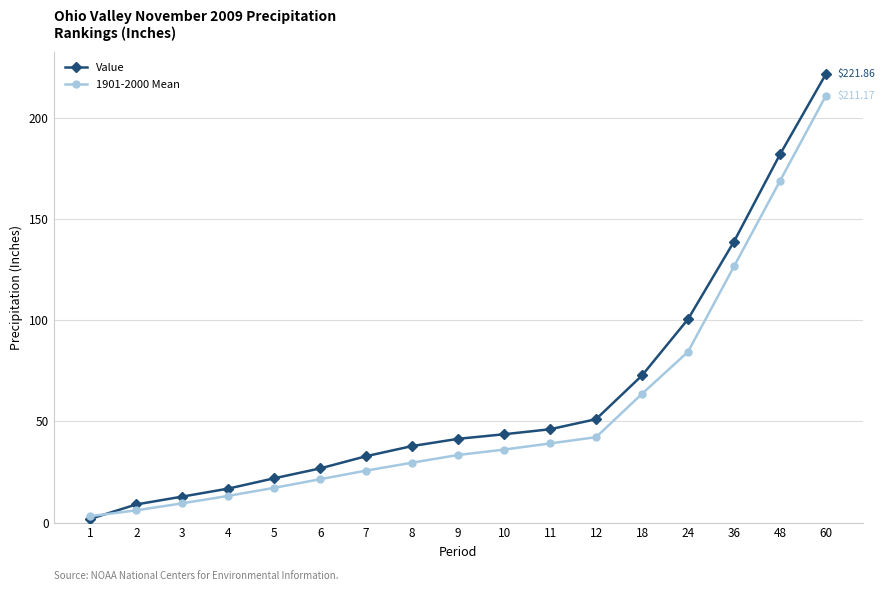

What is the value of the Value point at the 7th from the left?

32.8